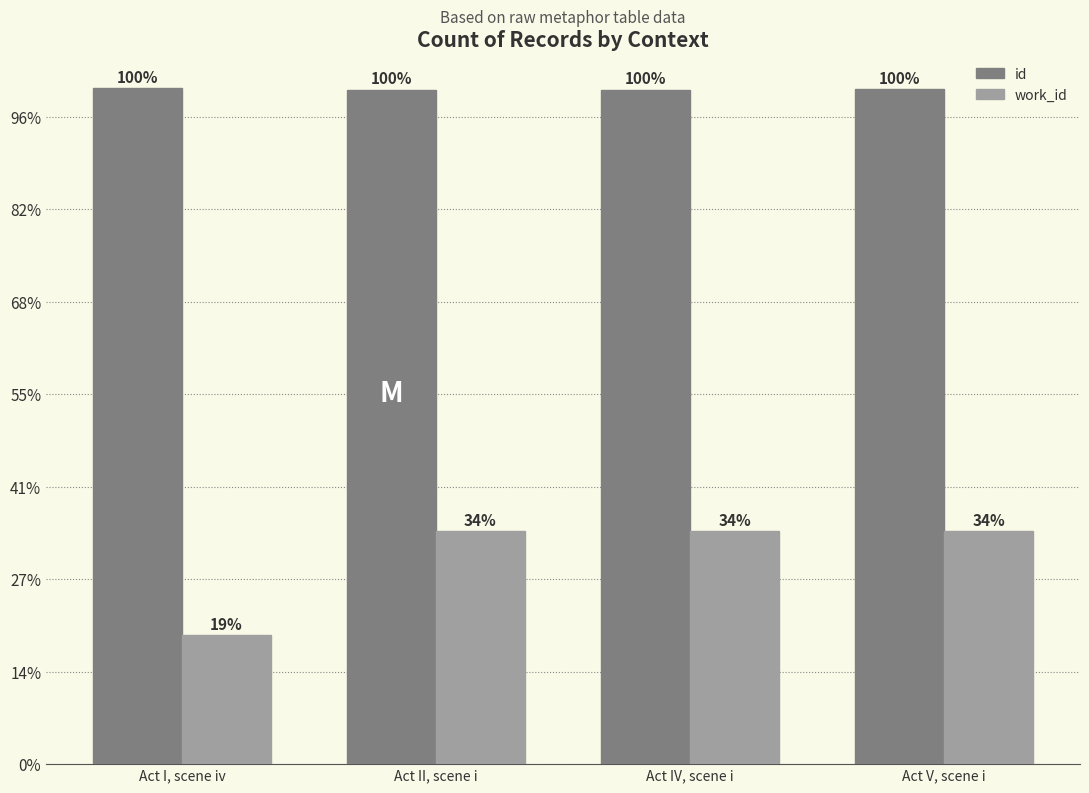

At which category is the sum across all series the highest?

Act V, scene i